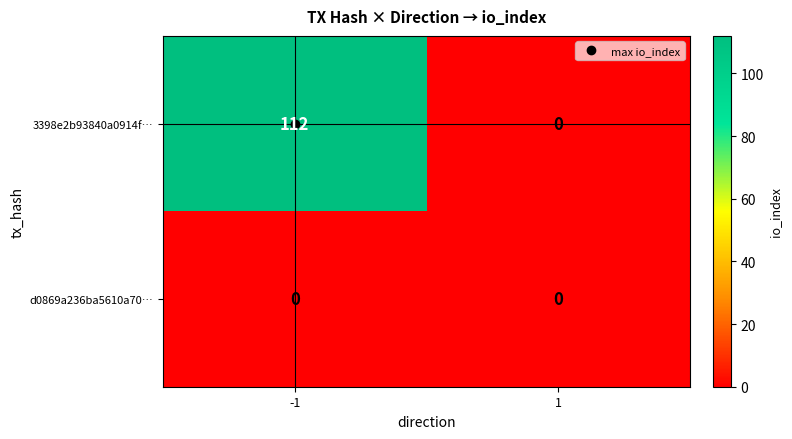

Which series has the largest total across all categories?

3398e2b93840a0914f…